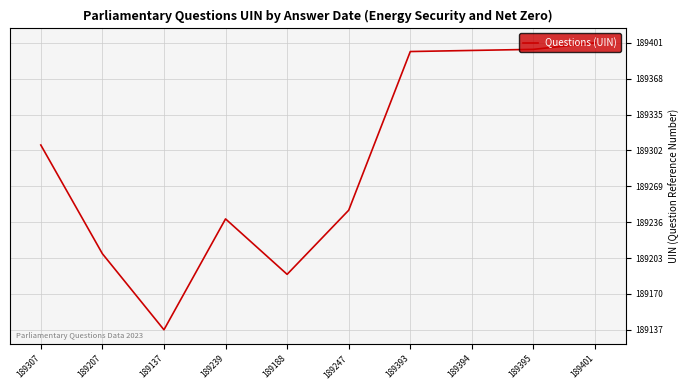

Which category has the highest value across all series?

189401